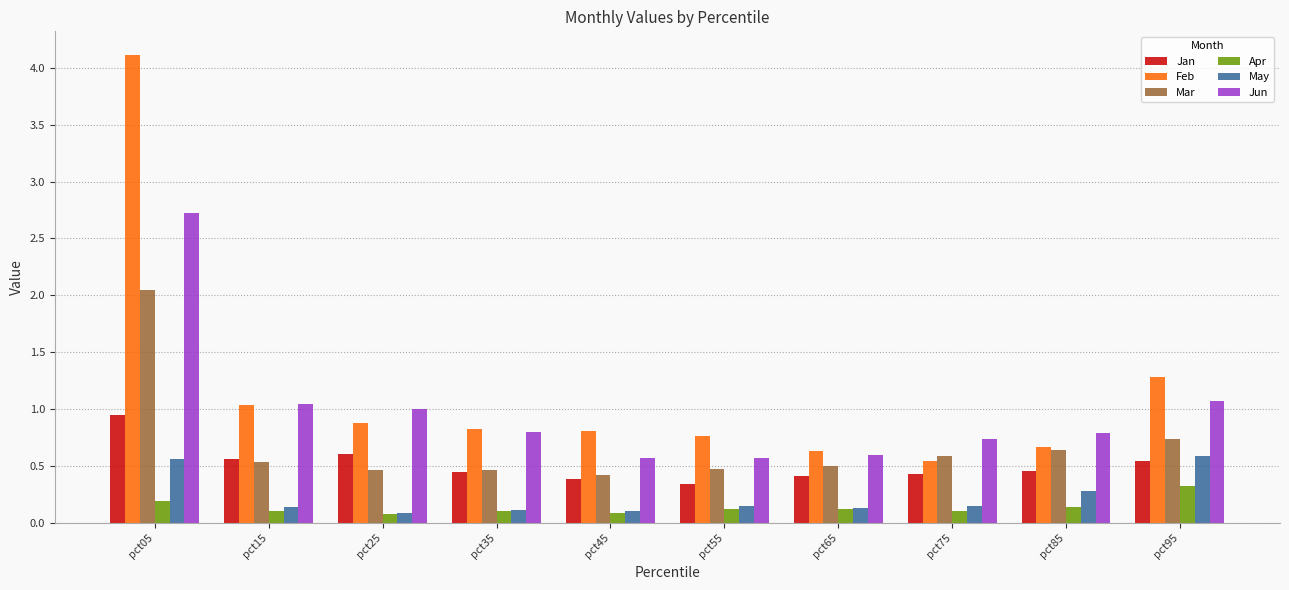

List the series in order of their peak value, lowest first.

Apr, May, Jan, Mar, Jun, Feb